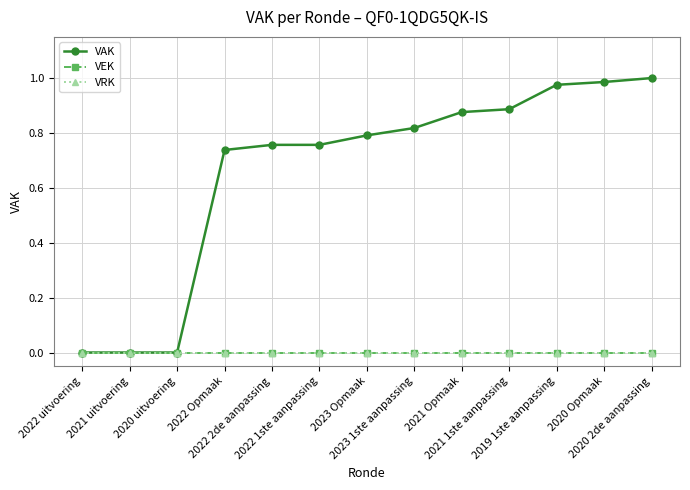

Does the chart have visible grid lines?

Yes